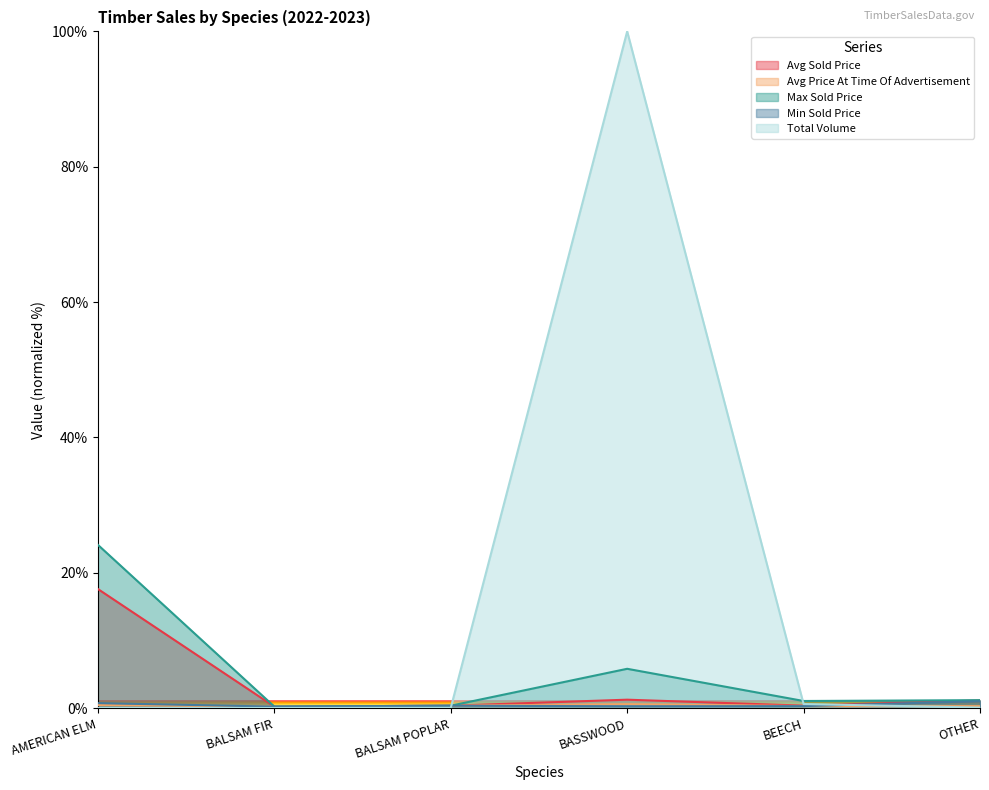

Is it true that Min Sold Price equals 0.7 at AMERICAN ELM?

True